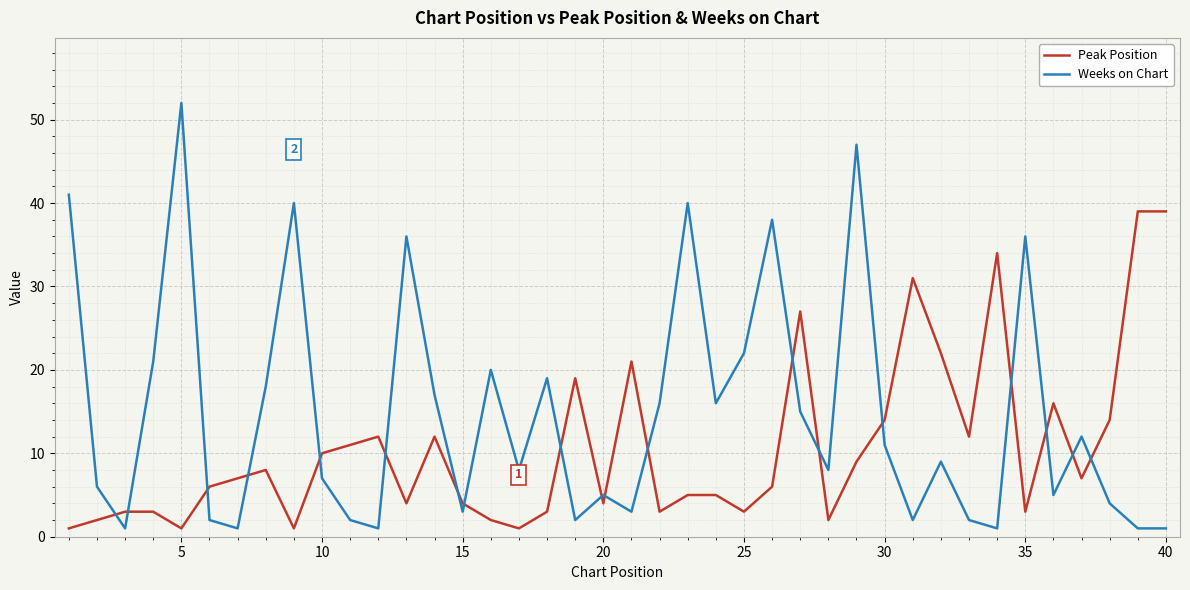

What is the highest value of the Peak Position series?

39